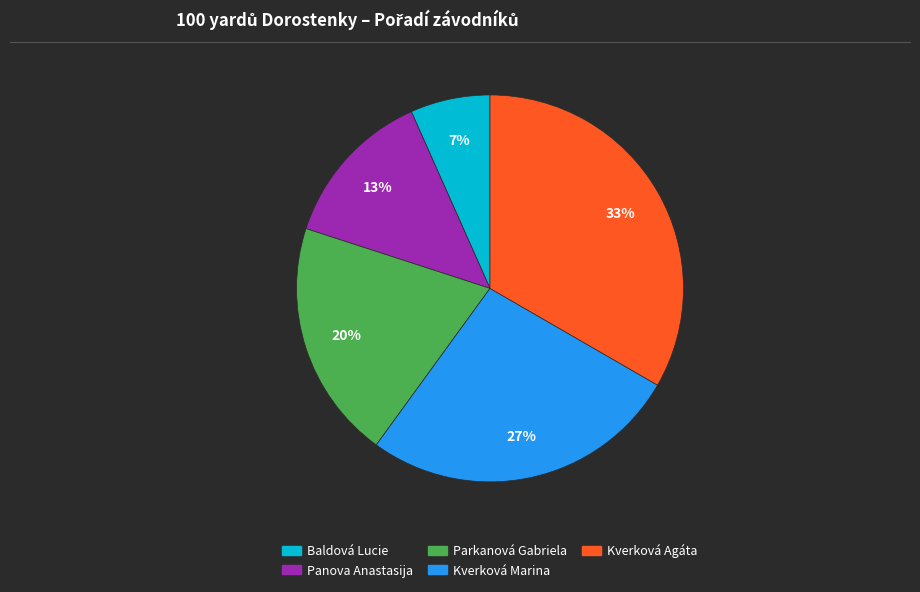

True or false: Panova Anastasija accounts for 25% of the total.

False